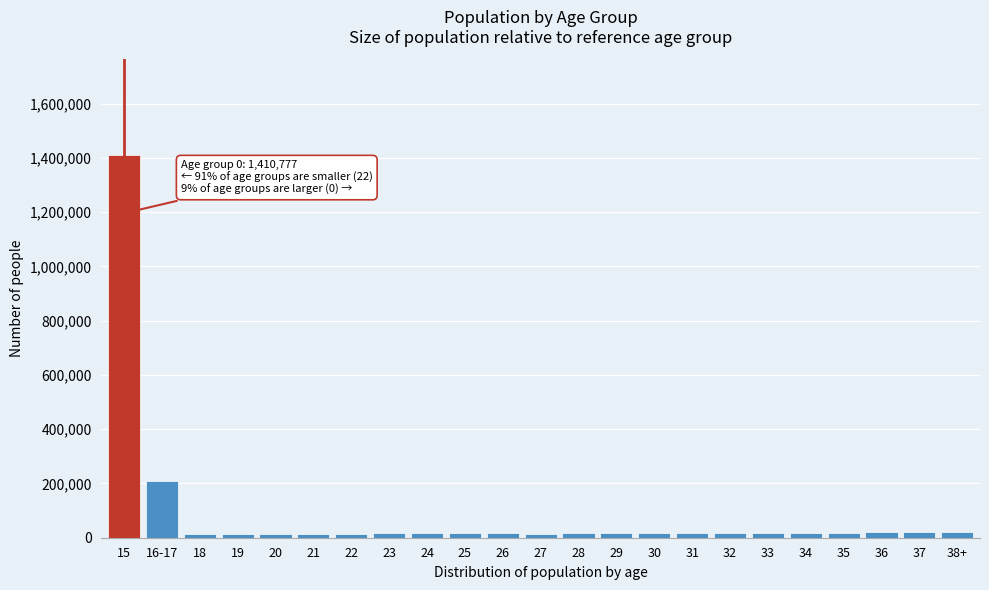

The value at 16-17 is 210753. True or false?

True